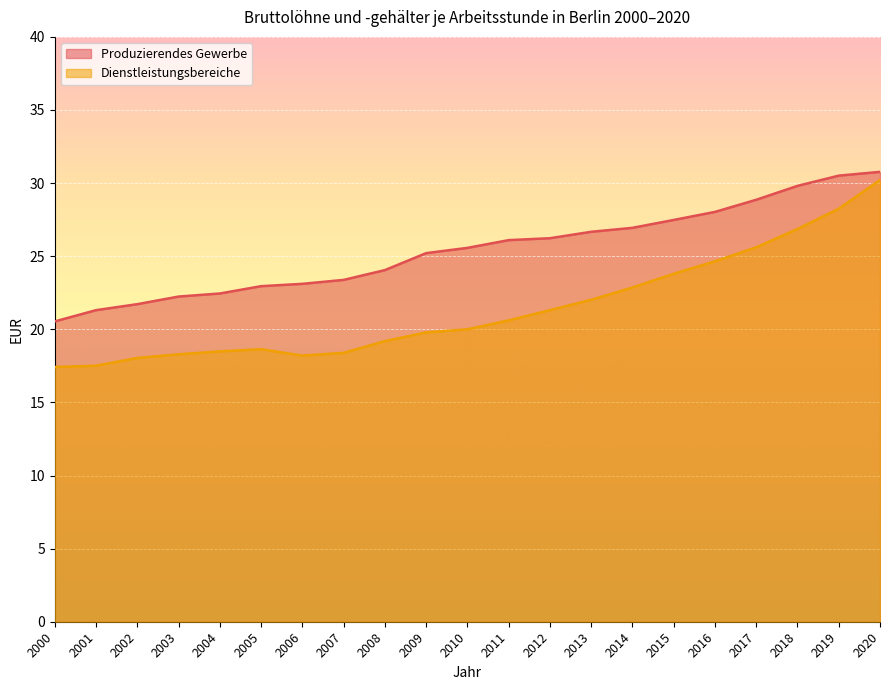

Is it true that Produzierendes Gewerbe equals 40.4 at 2018?

False